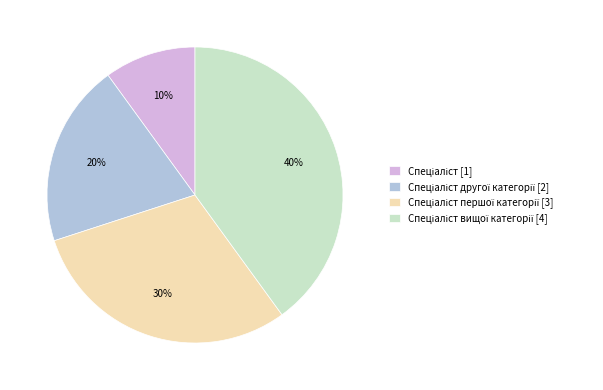

Does any single category account for the majority?

No